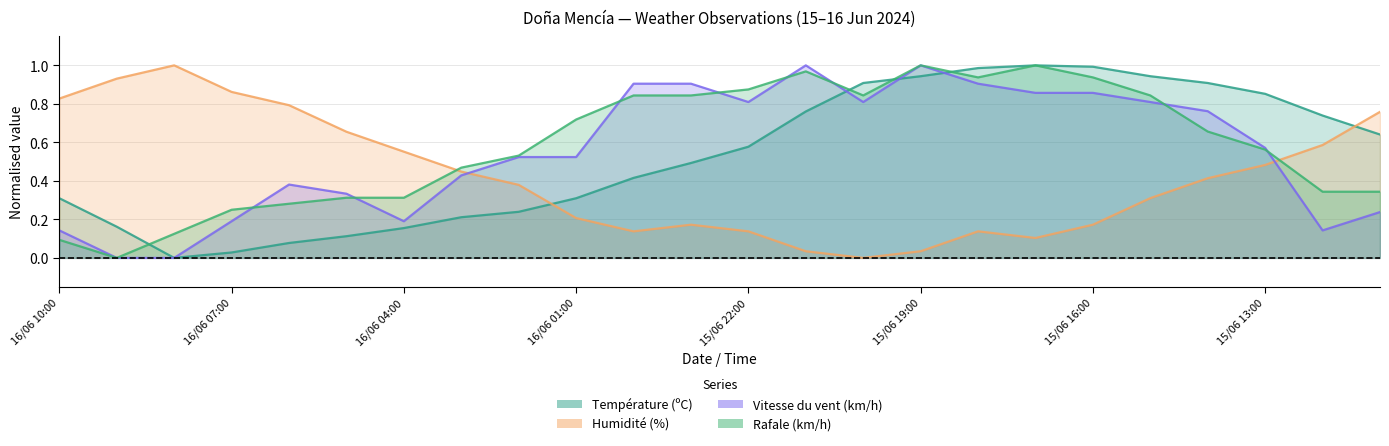

List the labels in order of Température (ºC) value, smallest first.

16/06 08:00, 16/06 07:00, 16/06 06:00, 16/06 05:00, 16/06 04:00, 16/06 09:00, 16/06 03:00, 16/06 02:00, 16/06 10:00, 16/06 01:00, 16/06 00:00, 15/06 23:00, 15/06 22:00, 15/06 11:00, 15/06 12:00, 15/06 21:00, 15/06 13:00, 15/06 20:00, 15/06 14:00, 15/06 19:00, 15/06 15:00, 15/06 18:00, 15/06 16:00, 15/06 17:00